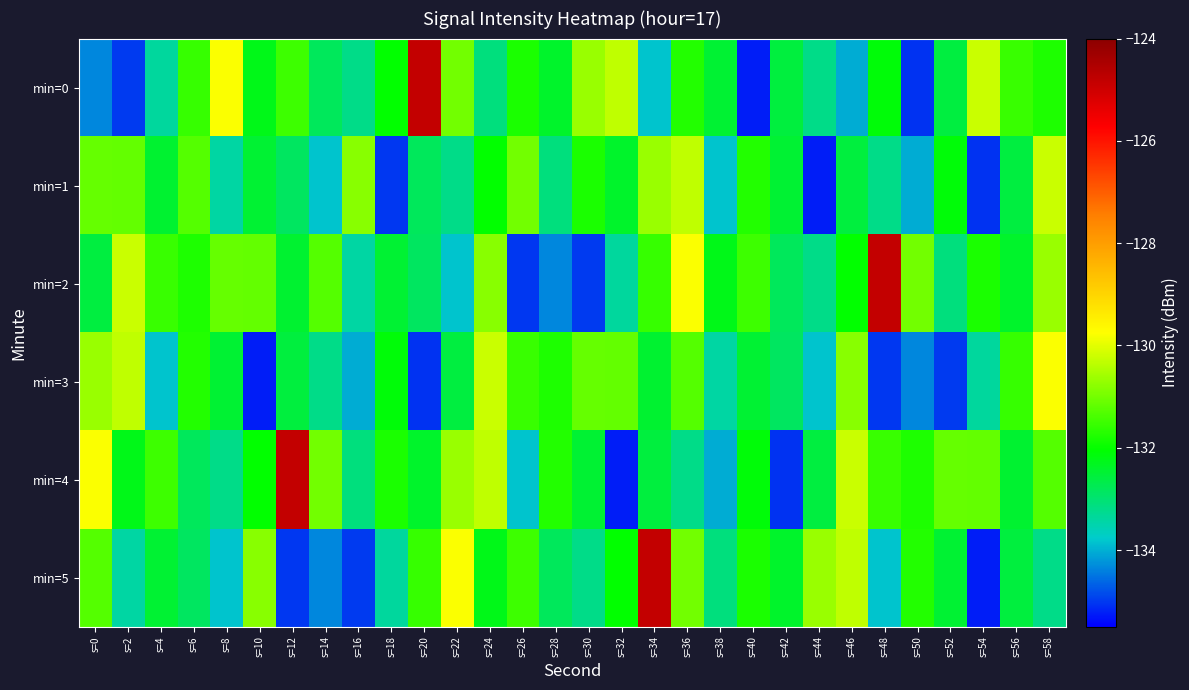

Rank the series at s=24 from lowest to highest value.

min=0, min=5, min=1, min=2, min=4, min=3